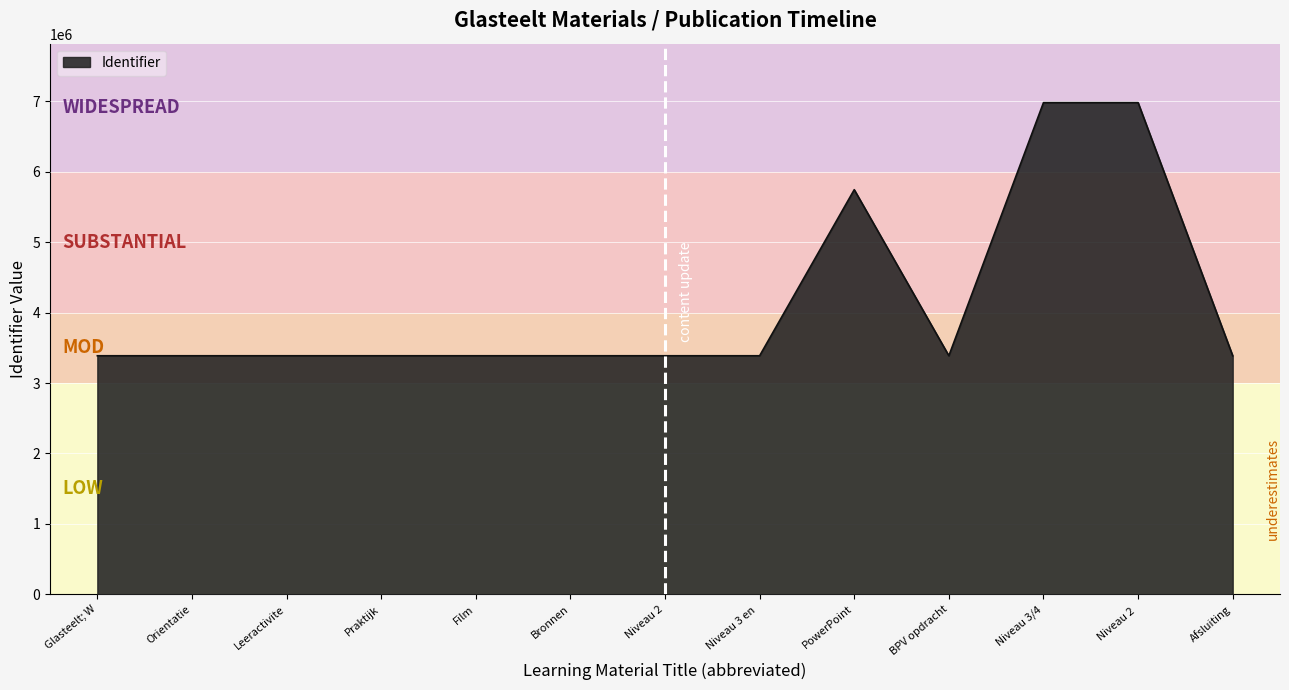

How many lines are shown in the chart?

1